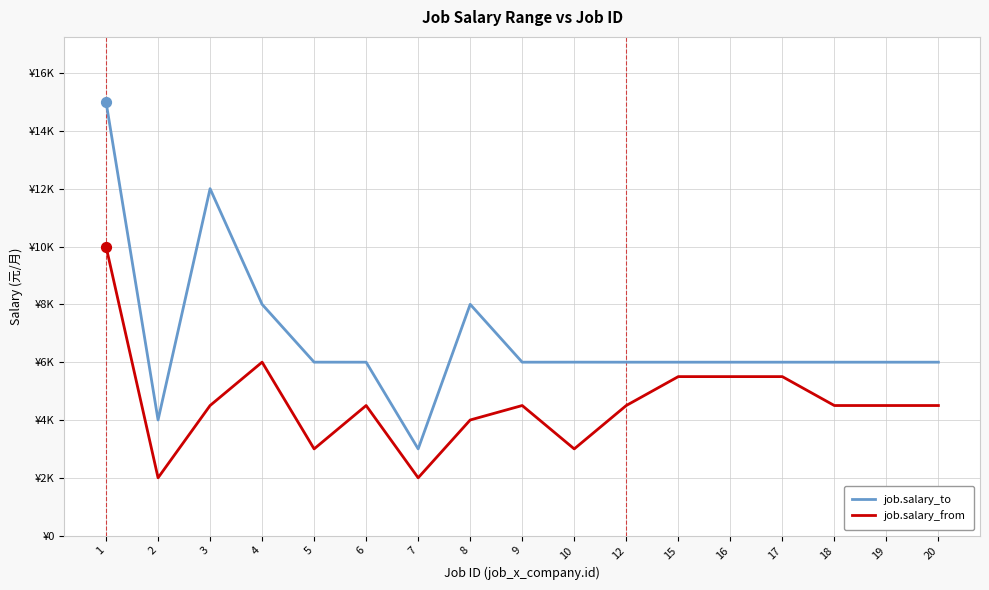

Is the value of job.salary_from at 3 greater than the value of job.salary_to at 19?

No